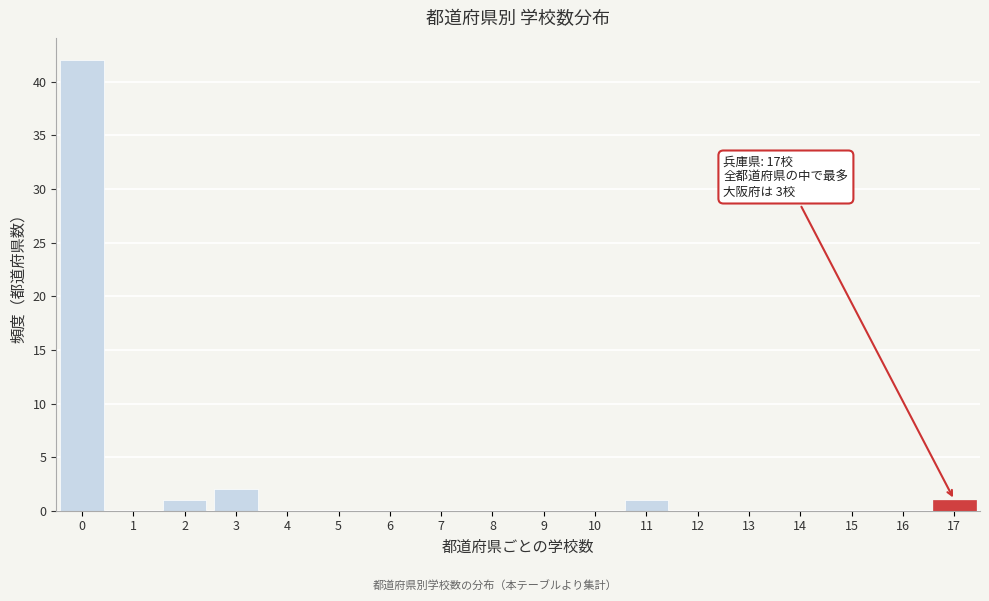

Reading left to right, list all the values displayed in this chart.

0=42	1=0	2=1	3=2	4=0	5=0	6=0	7=0	8=0	9=0	10=0	11=1	12=0	13=0	14=0	15=0	16=0	17=1